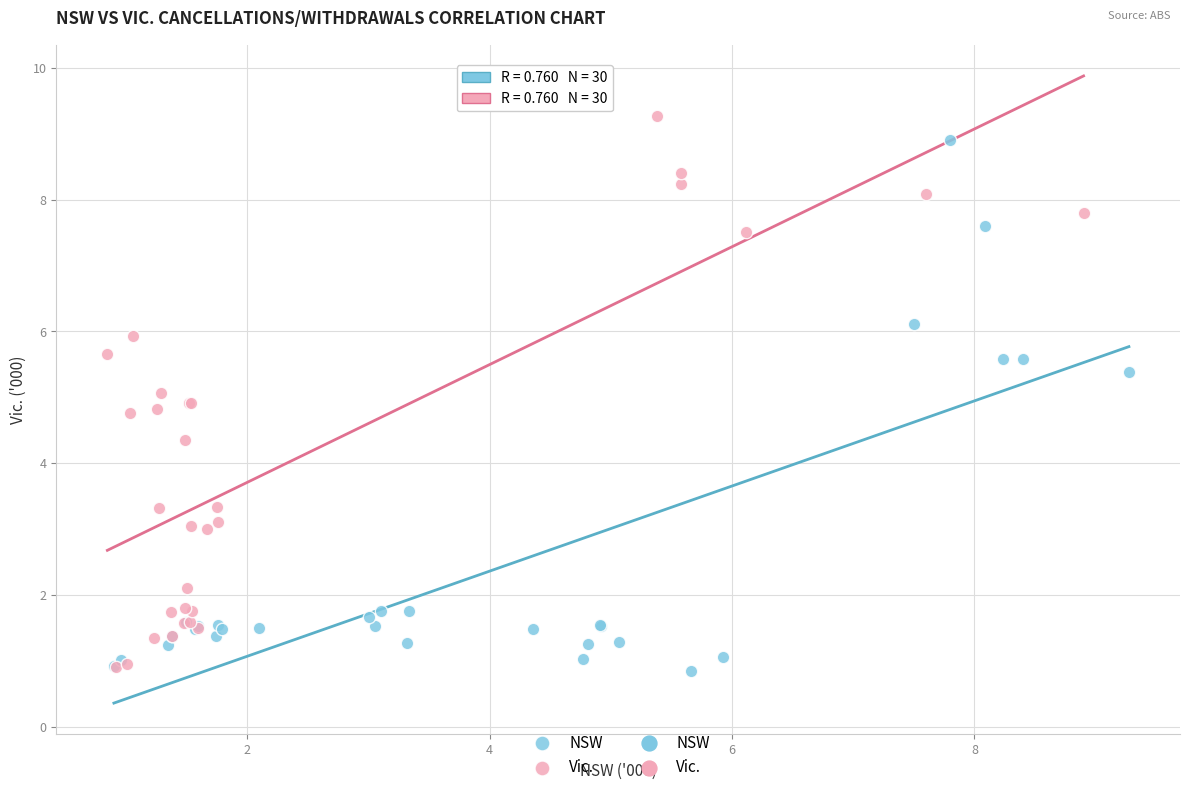

Which series has the largest Y range (max minus min)?

Vic.